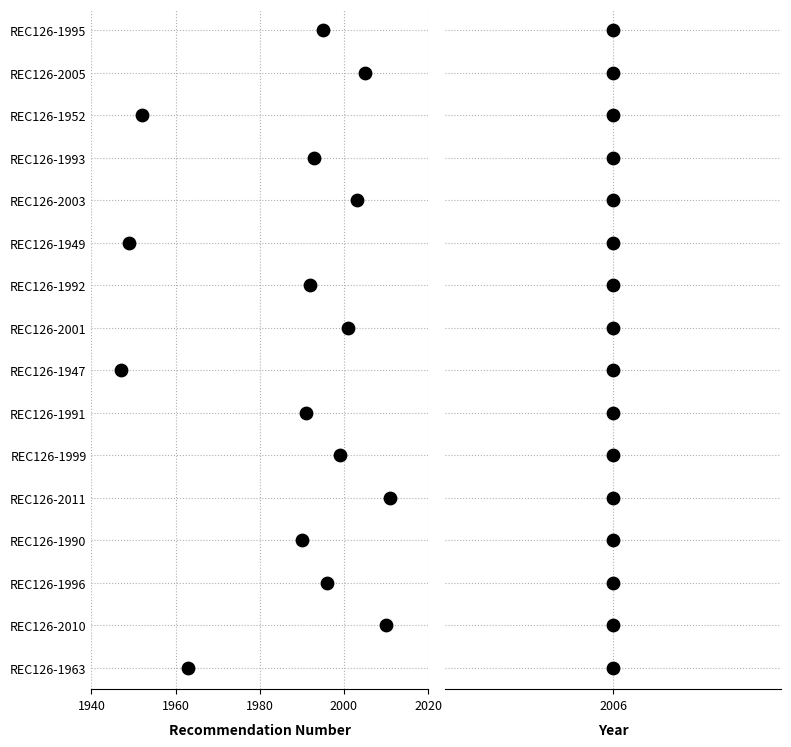

What are all the series names shown in the legend?

Recommendation Number, Year